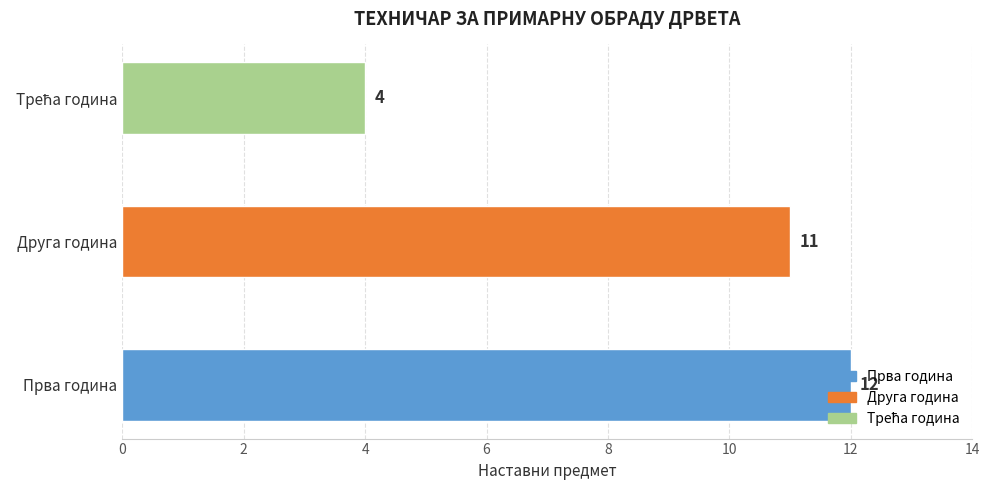

Count the number of data series in this chart.

1